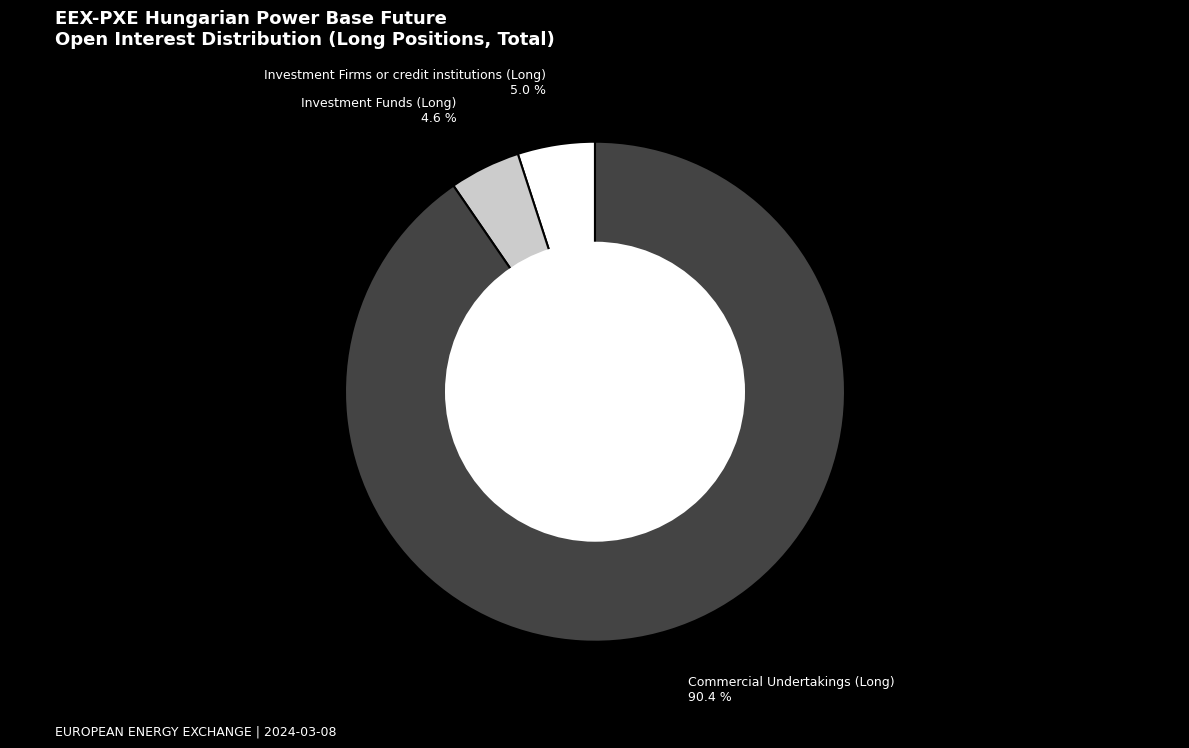

Combined, what portion of the pie is Investment Firms or credit institutions (Long) and Commercial Undertakings (Long)?

95.4%